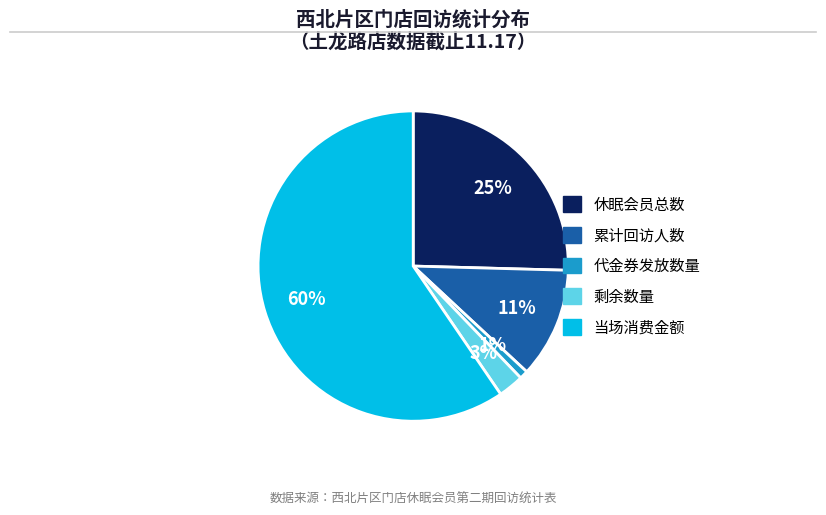

Rank the categories by value from lowest to highest.

代金券发放数量, 剩余数量, 累计回访人数, 休眠会员总数, 当场消费金额